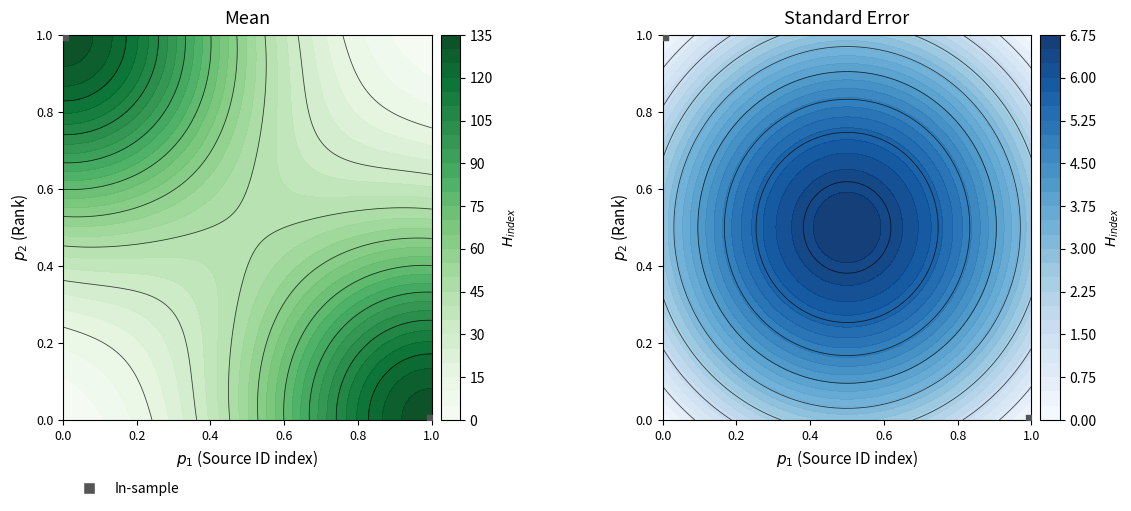

How many values are above zero?

1